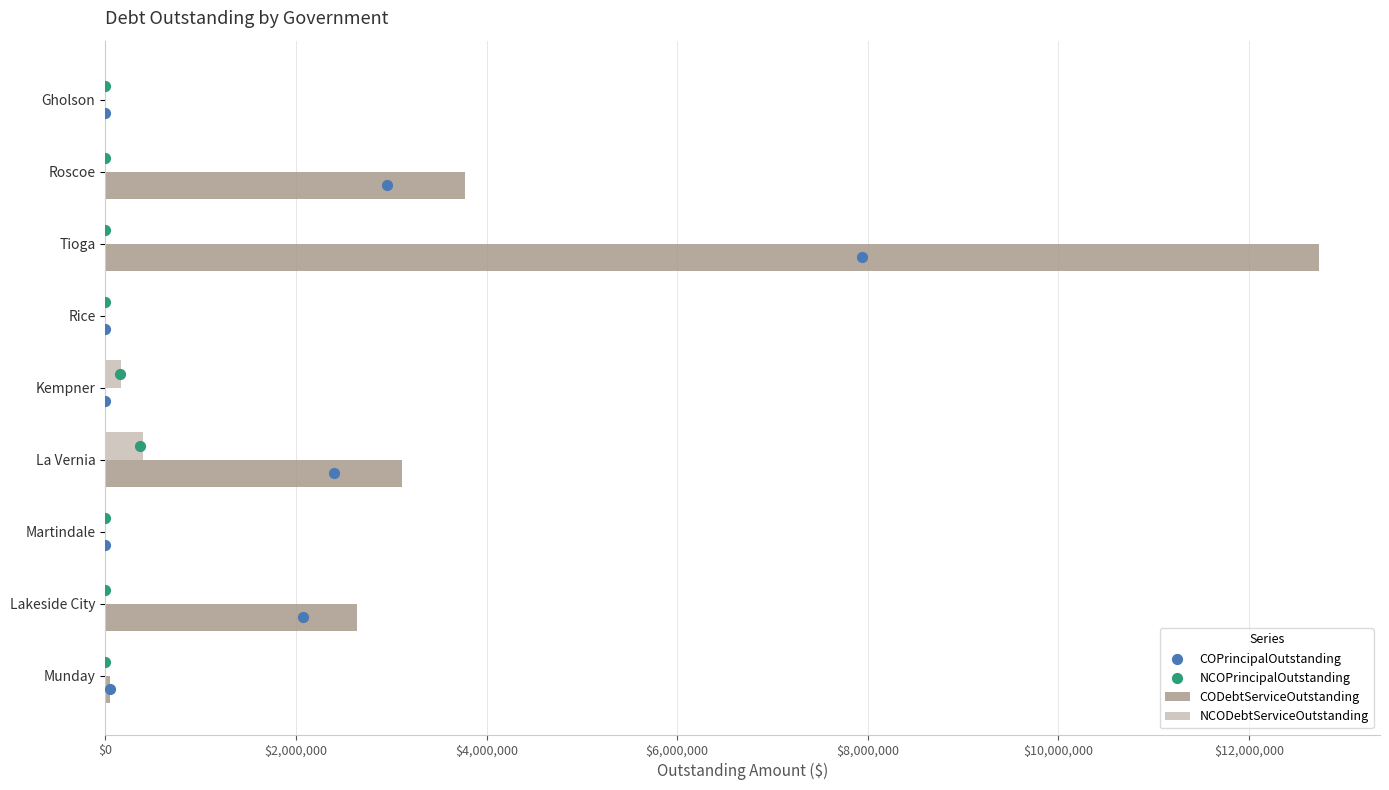

At which label is CODebtServiceOutstanding closest to 6368382?

Roscoe